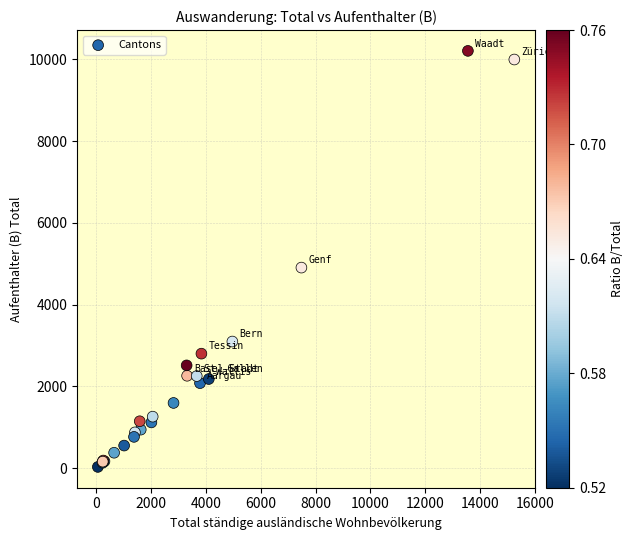

What Y value in the scatter plot is closest to 5120?

4908